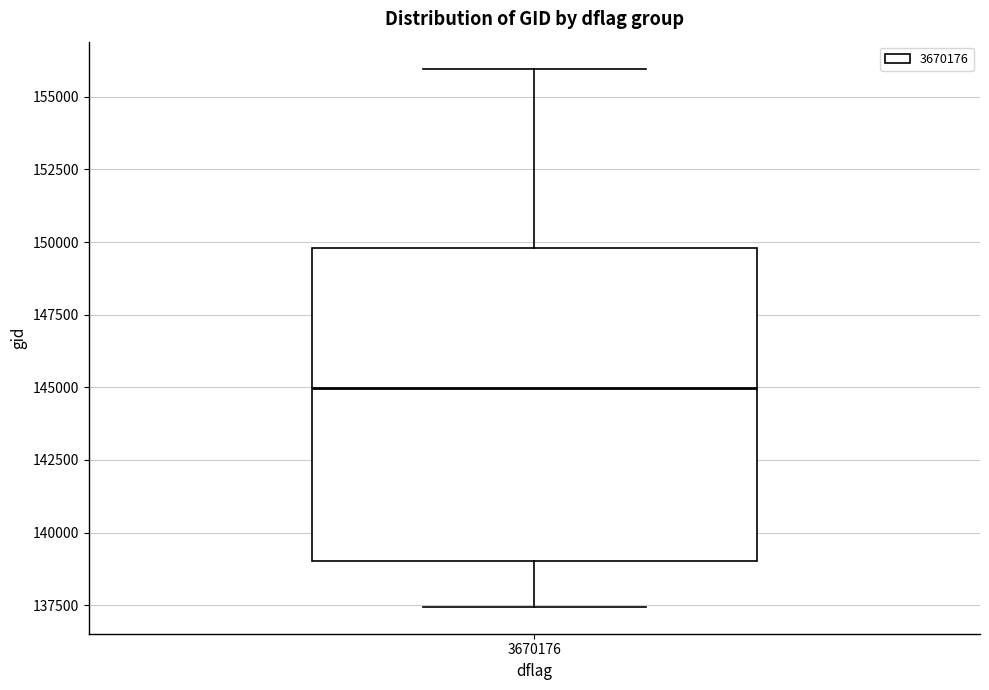

Read this box plot against the y-axis: the position of the median line, the range covered by the box, and the ends of both whiskers. The values are not printed on the chart, so give them approximately, as read against the axis.

median 145000, box 139000 to 150000, whiskers 137500 to 156000